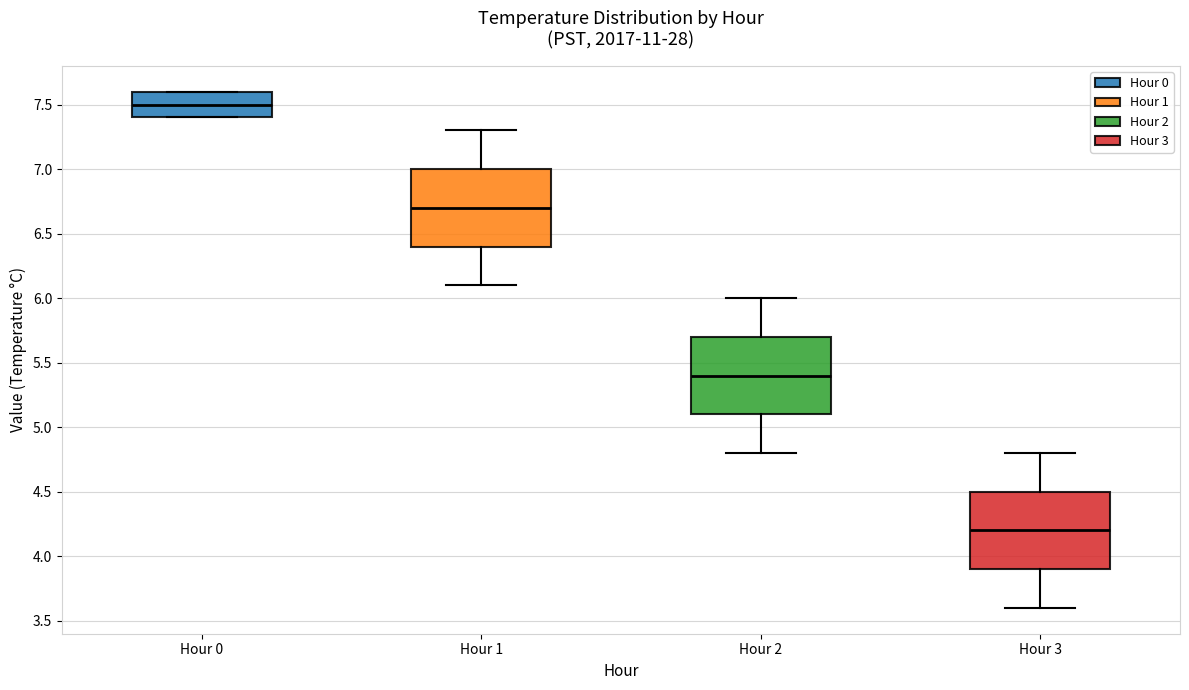

Reading left to right, read every box against the y-axis: the position of its median line, the range the box covers, and the ends of its whiskers. The values are not printed on the chart, so give them approximately, as read against the axis.

Hour 0: median 7.5, box 7.4 to 7.6, whiskers 7.4 to 7.6
Hour 1: median 6.7, box 6.4 to 7.0, whiskers 6.1 to 7.3
Hour 2: median 5.4, box 5.1 to 5.7, whiskers 4.8 to 6.0
Hour 3: median 4.2, box 3.9 to 4.5, whiskers 3.6 to 4.8